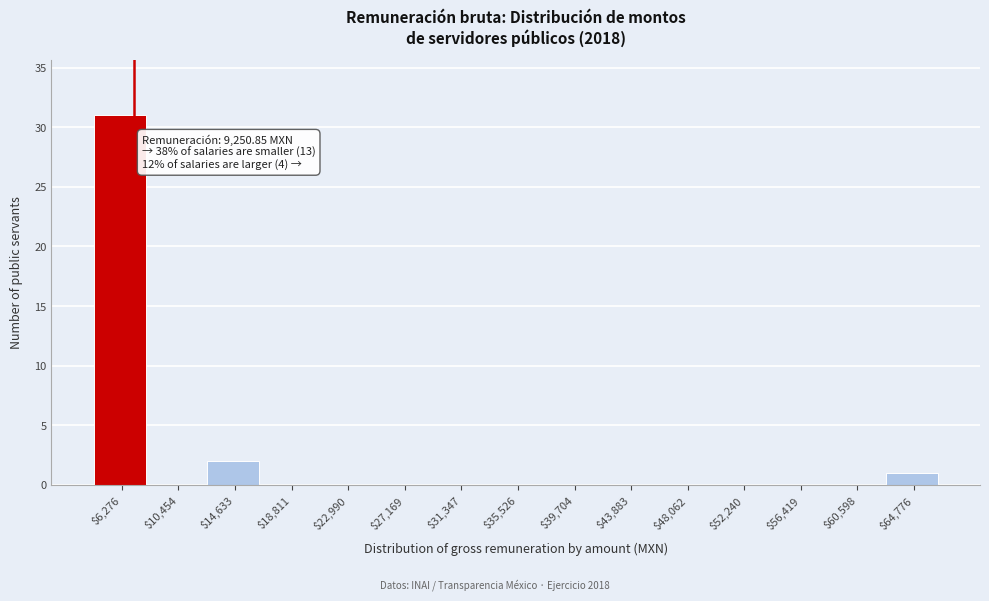

At which category does the chart reach its peak across all series?

$6,276